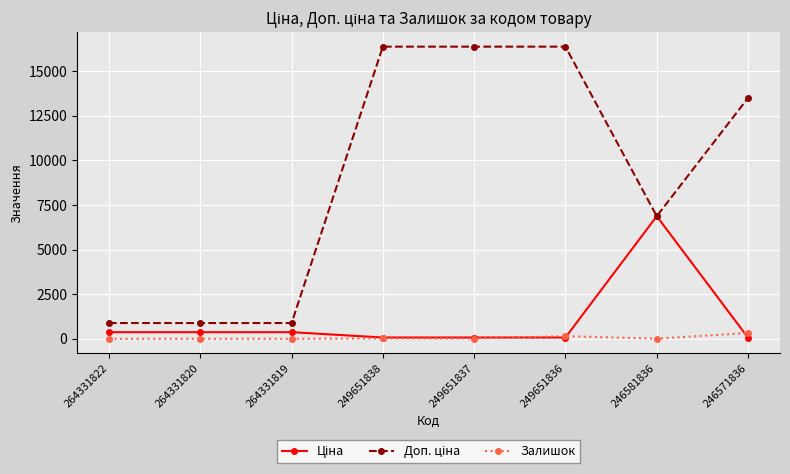

At how many categories does at least one series exceed 3916?

5